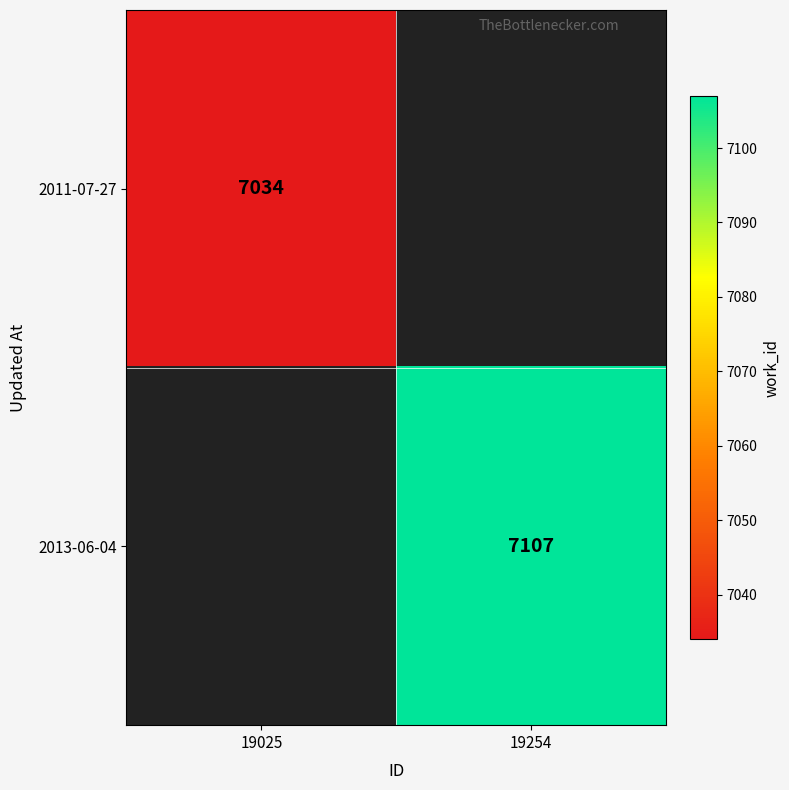

Is it true that 2013-06-04 equals 9998 at 19254?

False